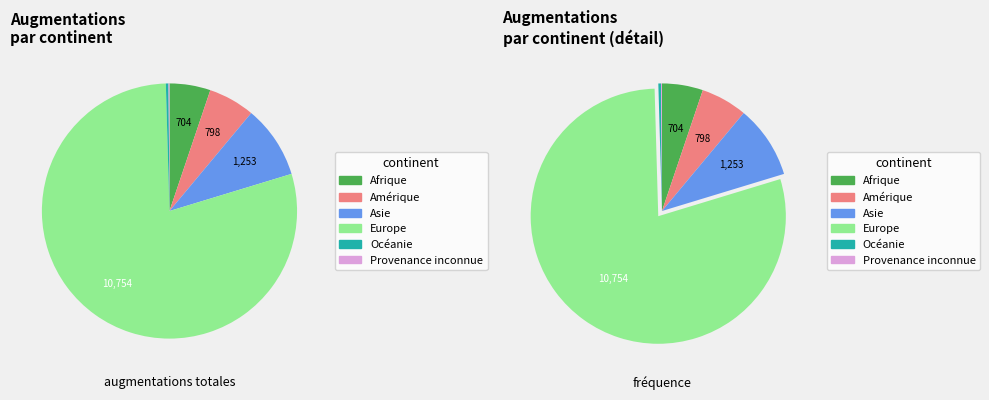

How many segments does this pie chart have?

6